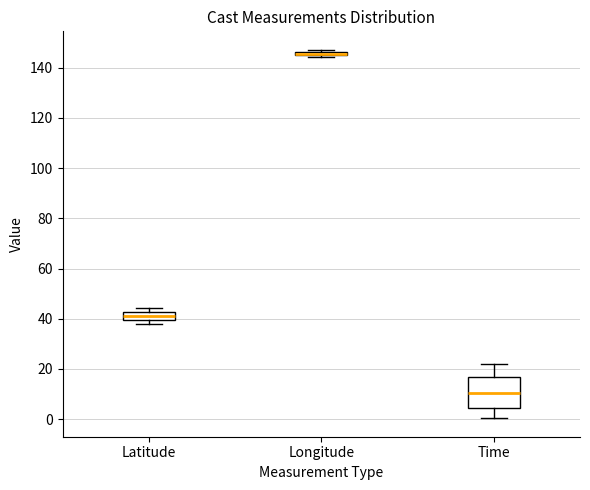

Where is the lower edge of the box for Longitude on the y-axis? The values are not printed on the chart, so give them approximately, as read against the axis.

144